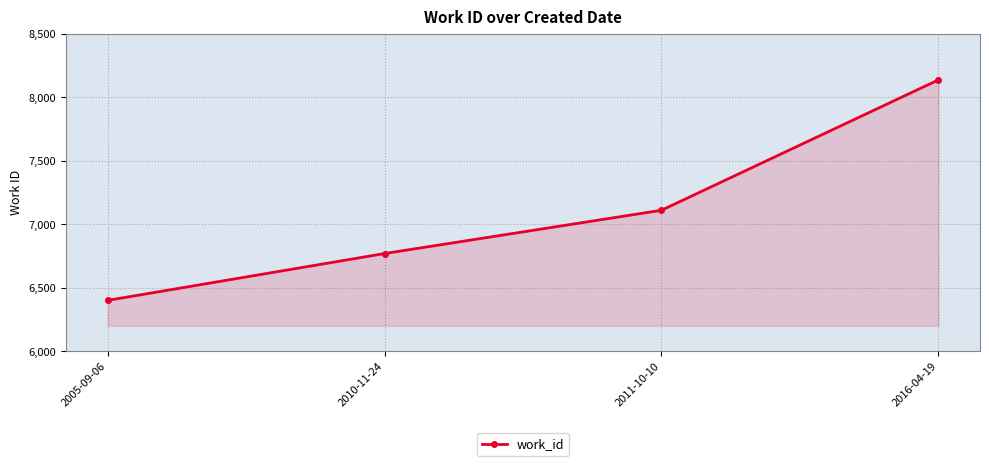

How many lines are shown in the chart?

1